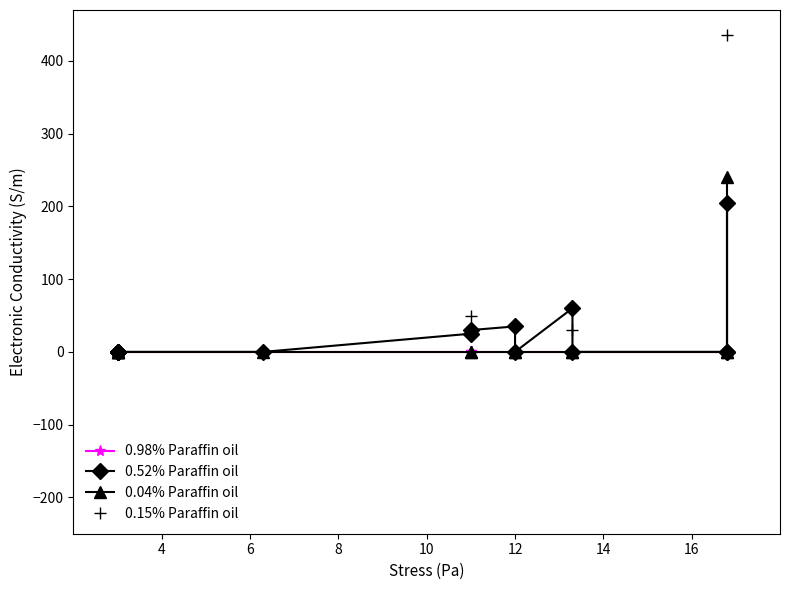

What is the difference between the maximum and minimum values in the 0.04% Paraffin oil series?

240